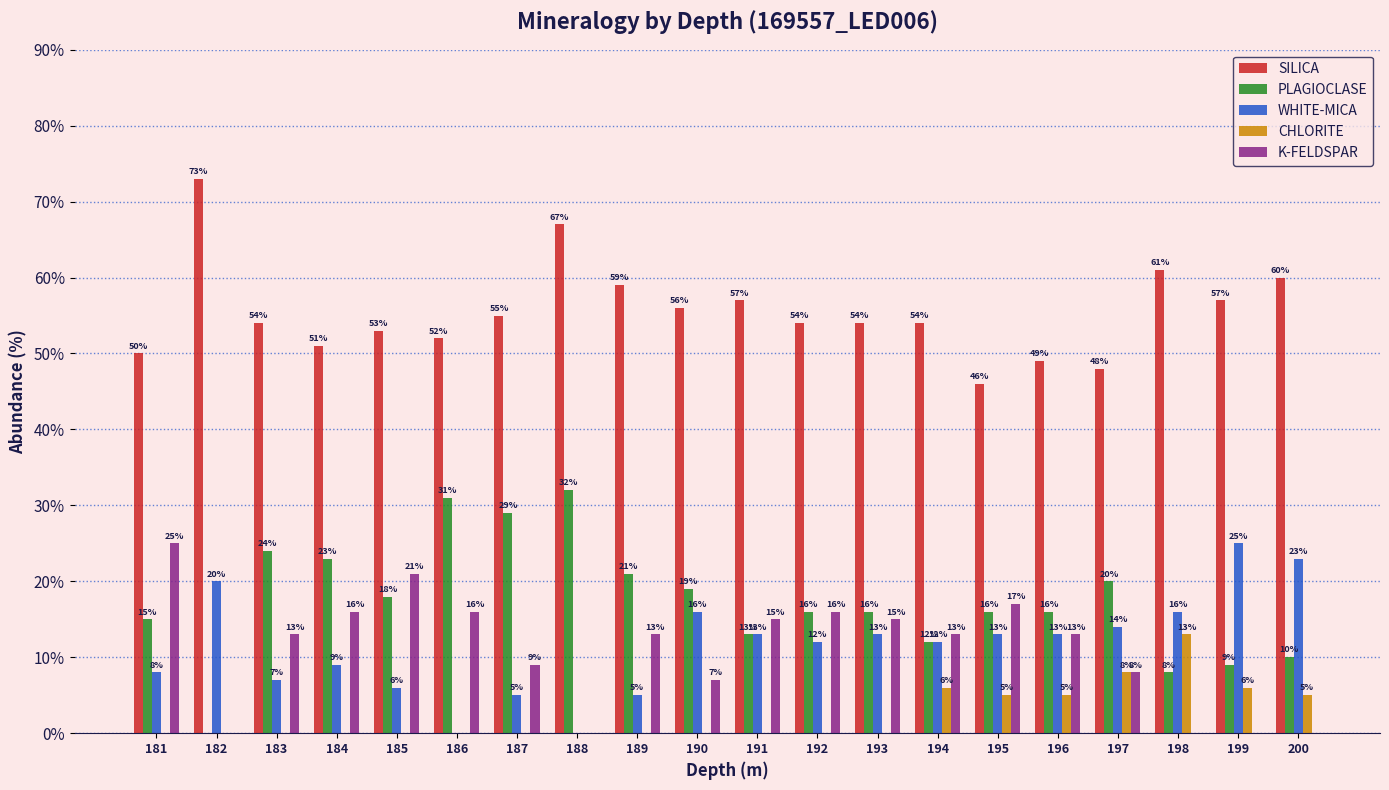

Which series has the largest range (max minus min)?

PLAGIOCLASE